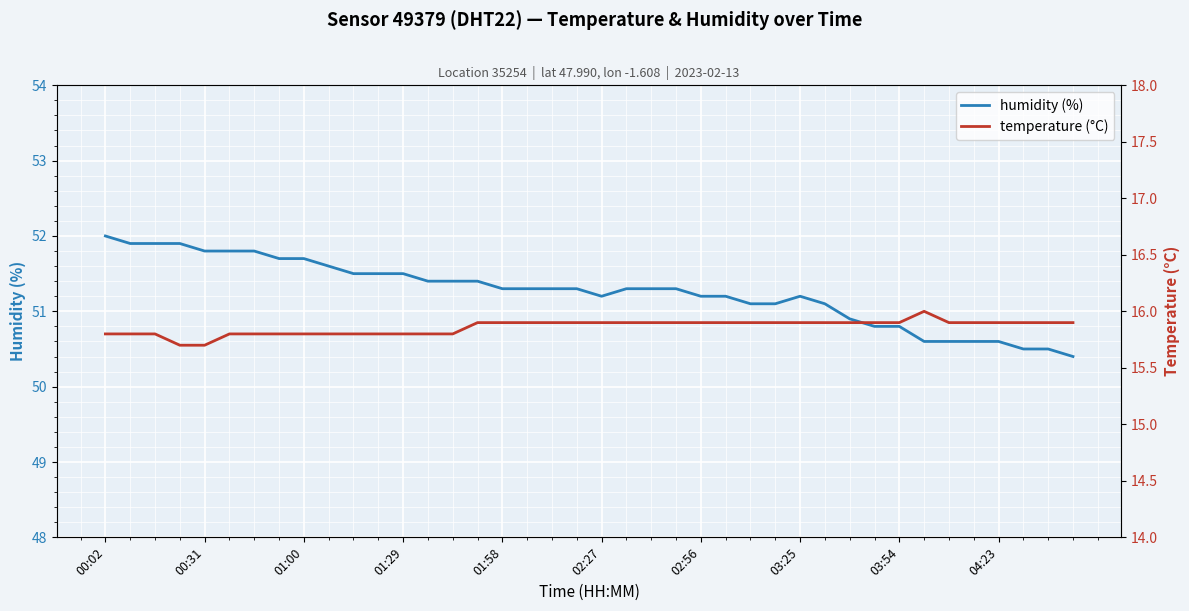

Reading left to right, list all the values displayed in this chart.

humidity (%): 52.0	51.9	51.9	51.9	51.8	51.8	51.8	51.7	51.7	51.6	51.5	51.5	51.5	51.4	51.4	51.4	51.3	51.3	51.3	51.3	51.2	51.3	51.3	51.3	51.2	51.2	51.1	51.1	51.2	51.1	50.9	50.8	50.8	50.6	50.6	50.6	50.6	50.5	50.5	50.4
temperature (°C): 15.8	15.8	15.8	15.7	15.7	15.8	15.8	15.8	15.8	15.8	15.8	15.8	15.8	15.8	15.8	15.9	15.9	15.9	15.9	15.9	15.9	15.9	15.9	15.9	15.9	15.9	15.9	15.9	15.9	15.9	15.9	15.9	15.9	16.0	15.9	15.9	15.9	15.9	15.9	15.9